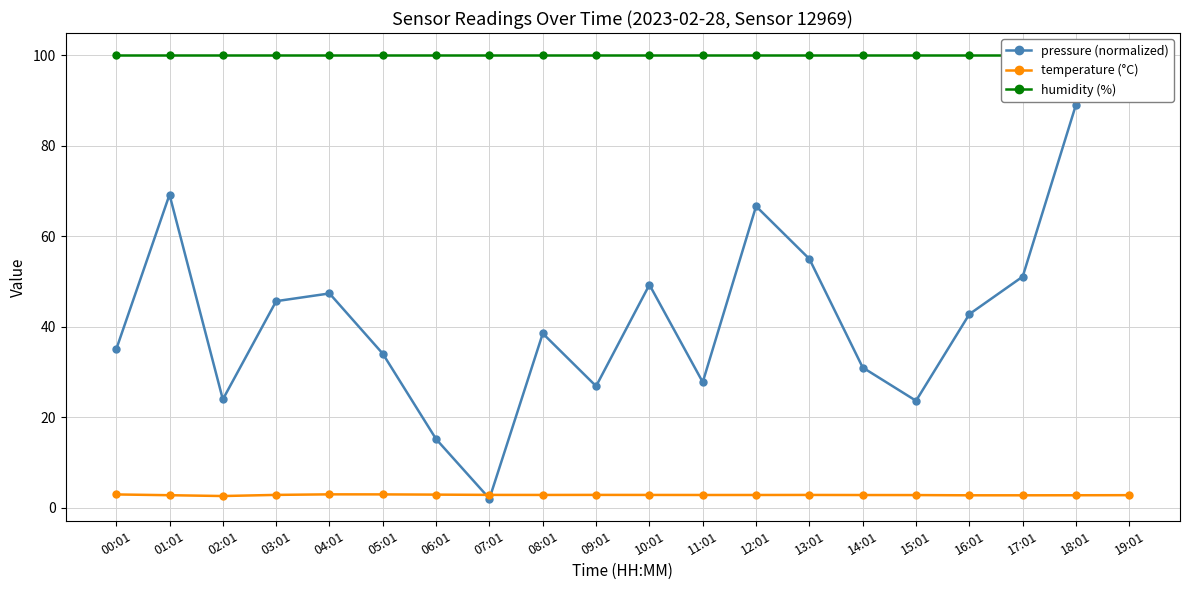

What is the difference between the maximum and second lowest values in the pressure (normalized) series?

83.9